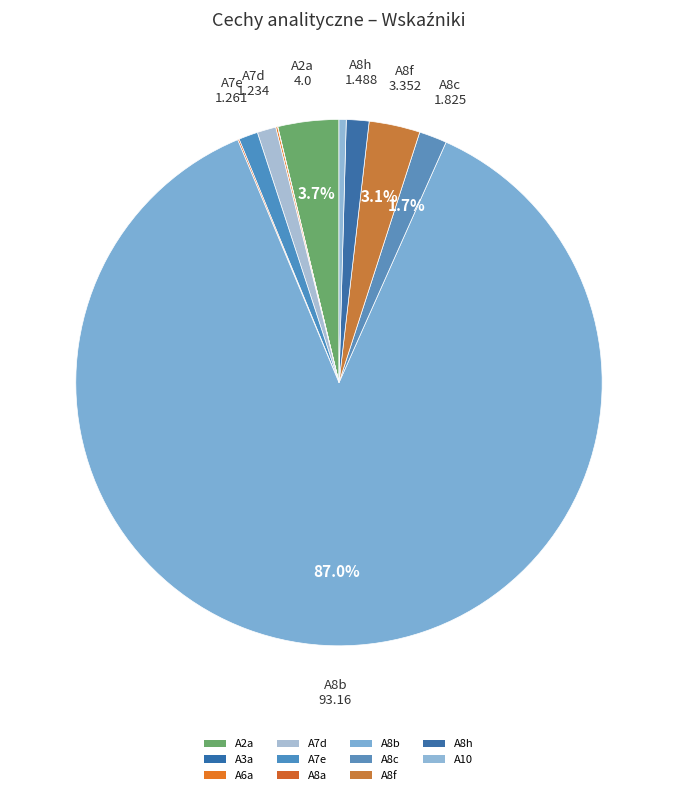

To the nearest percent, what percentage of the pie is A8h?

1%